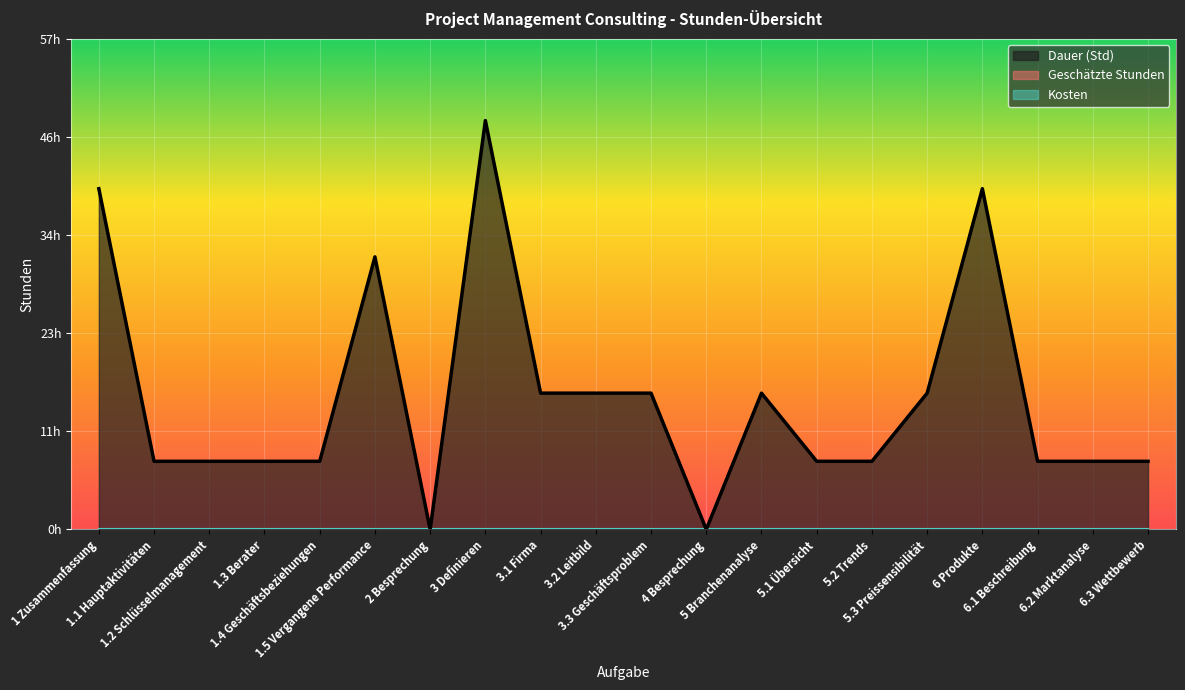

What is the difference between the maximum and second lowest values in the Dauer (Std) series?

48